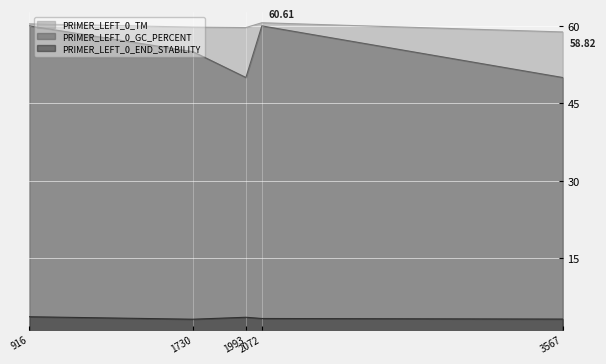

How many distinct data groups are displayed?

3